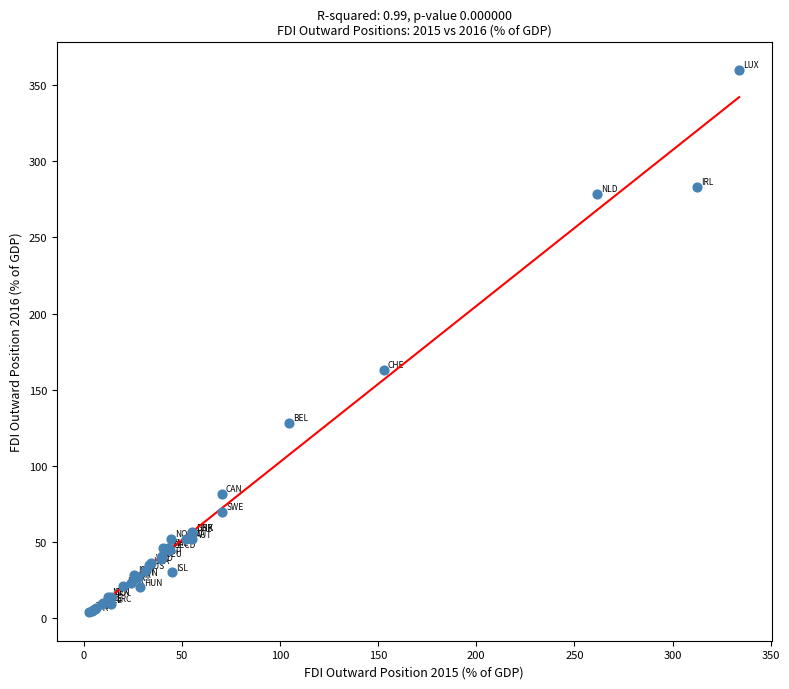

What Y value in the scatter plot is closest to 181?

162.8